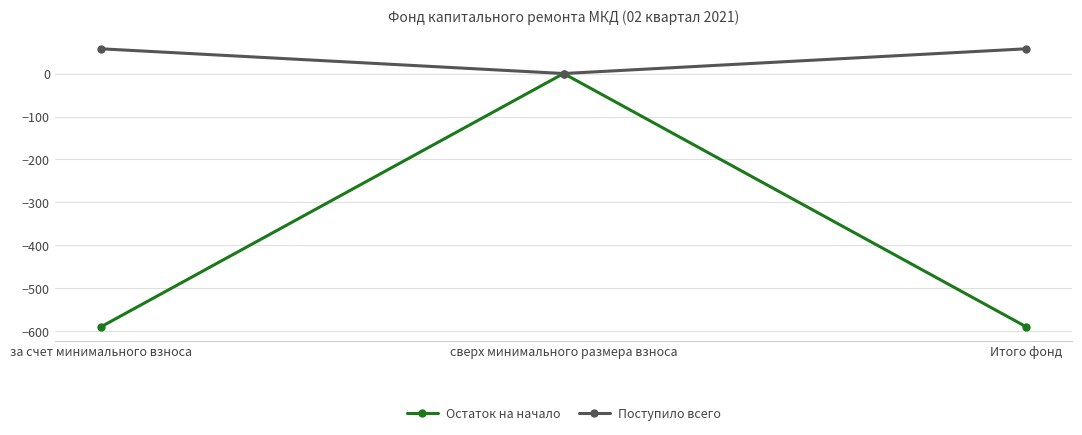

List the series in order of their peak value, lowest first.

Остаток на начало, Поступило всего